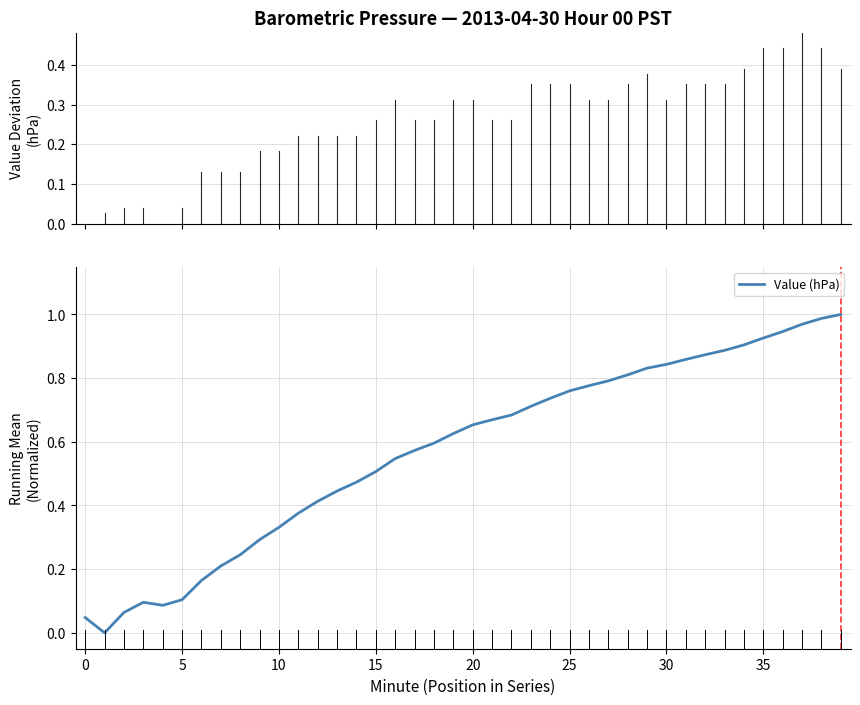

True or false: the data has more than 2 interior local peaks.

False